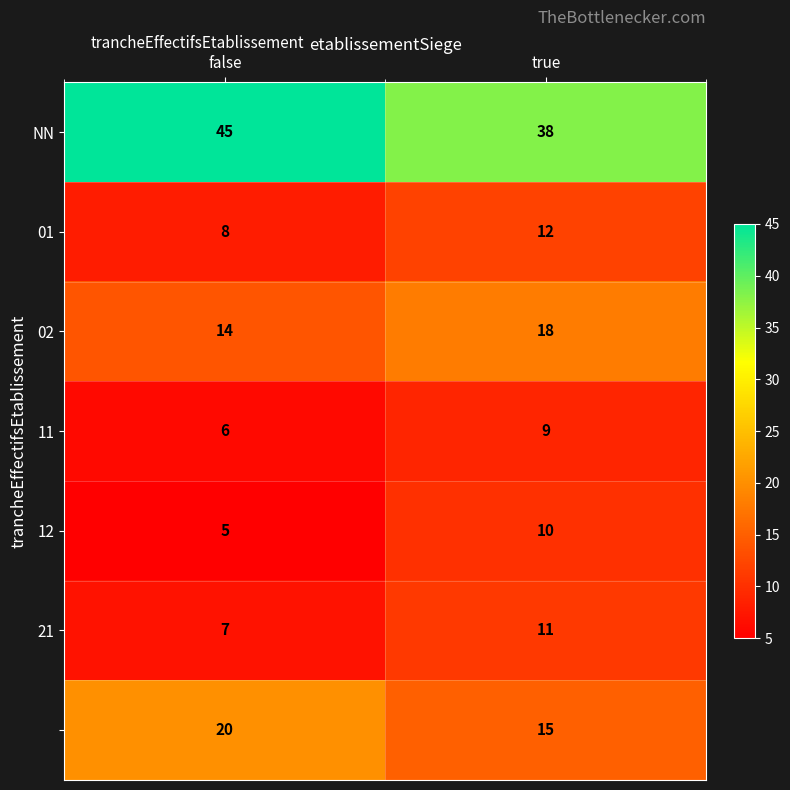

How many series are shown in this chart?

7